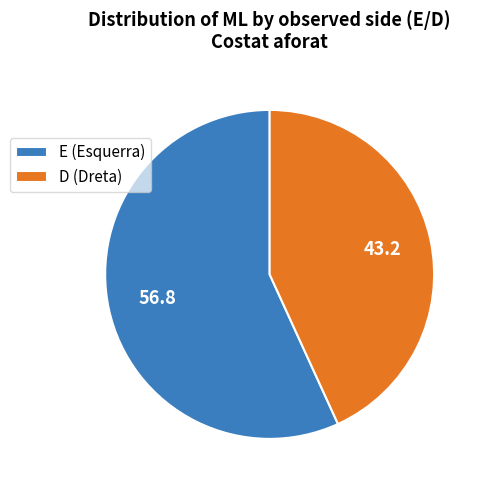

Which has a higher value, D (Dreta) or E (Esquerra)?

E (Esquerra)